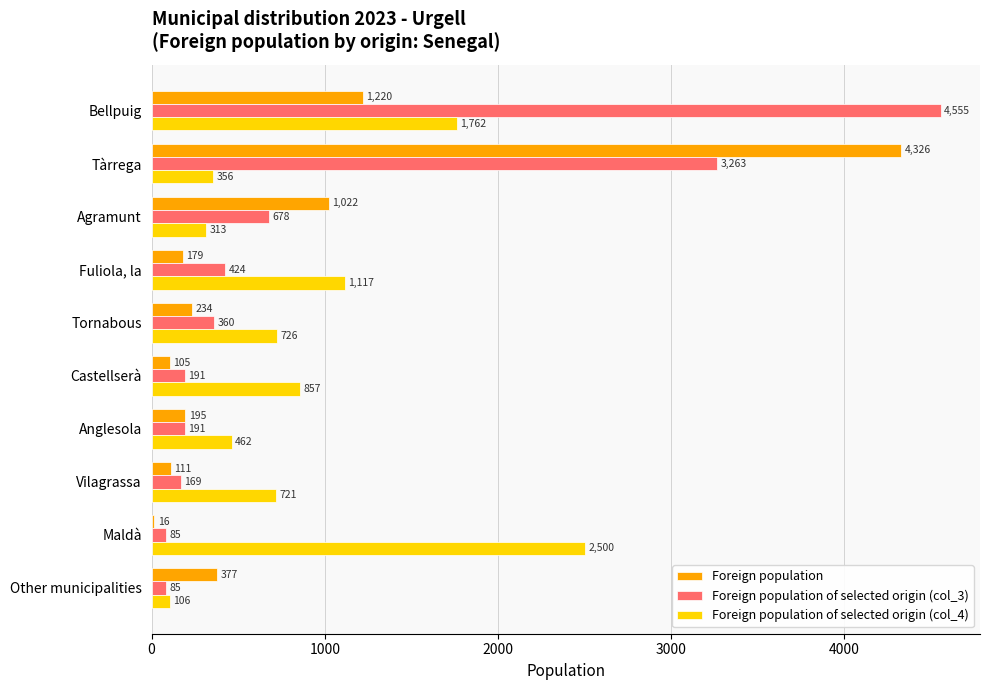

The Foreign population of selected origin (col_4) series shows 586 at Fuliola, la. True or false?

False